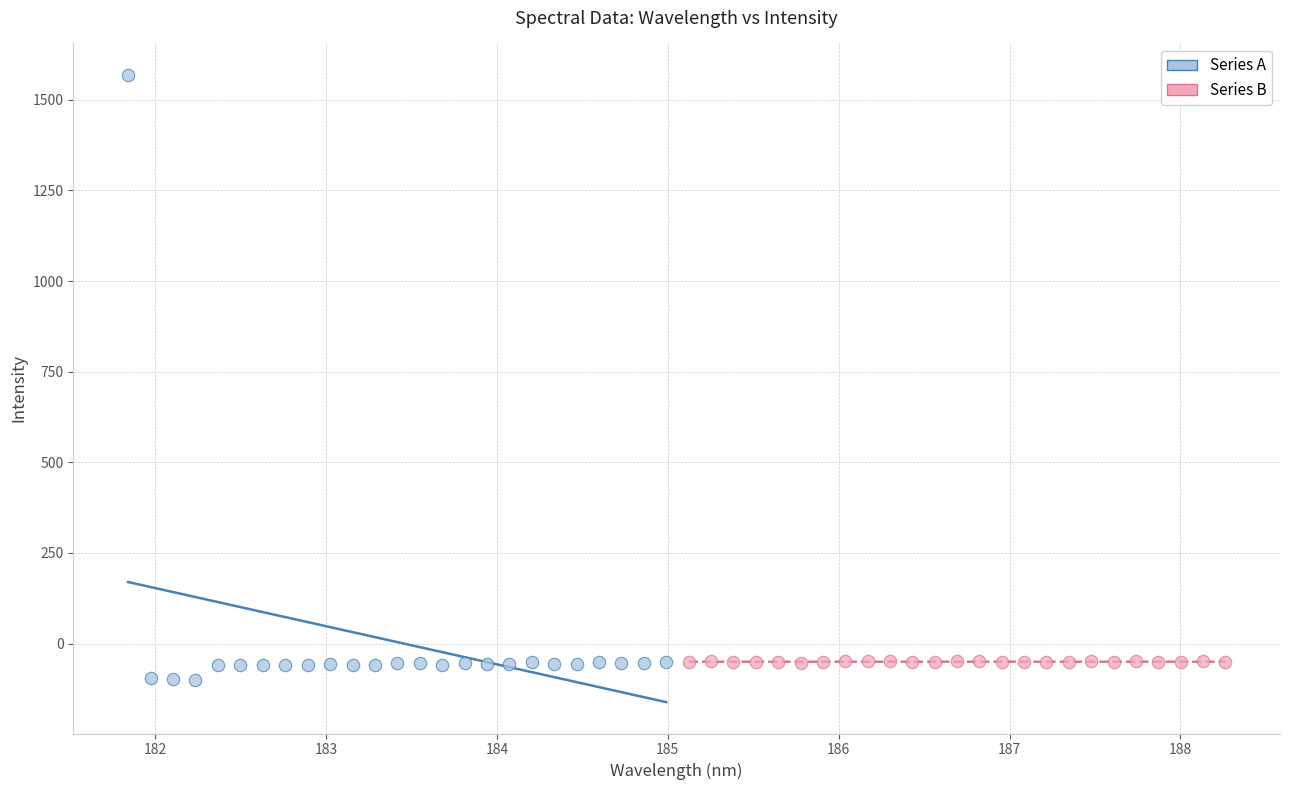

Which series reaches the minimum Y coordinate?

Series A